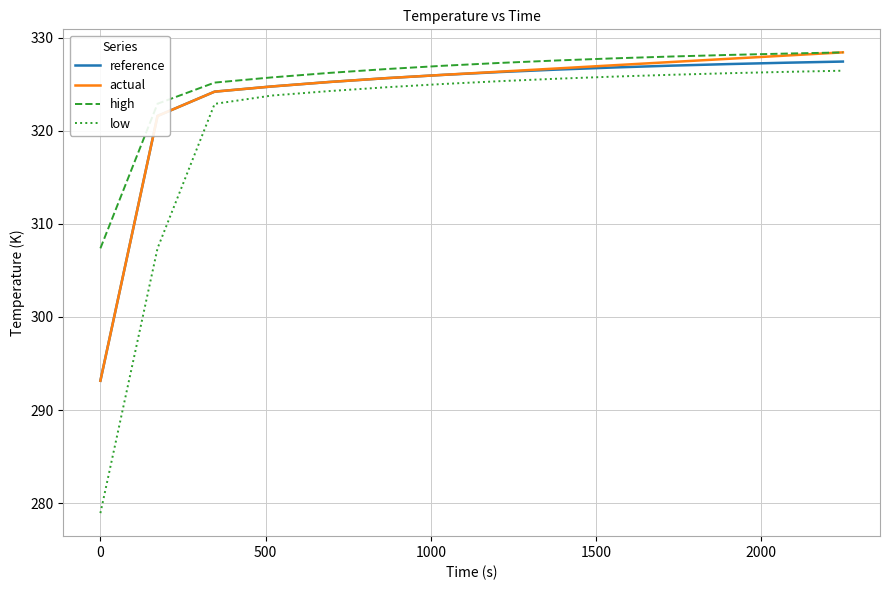

What is the minimum value shown in the chart?

278.9